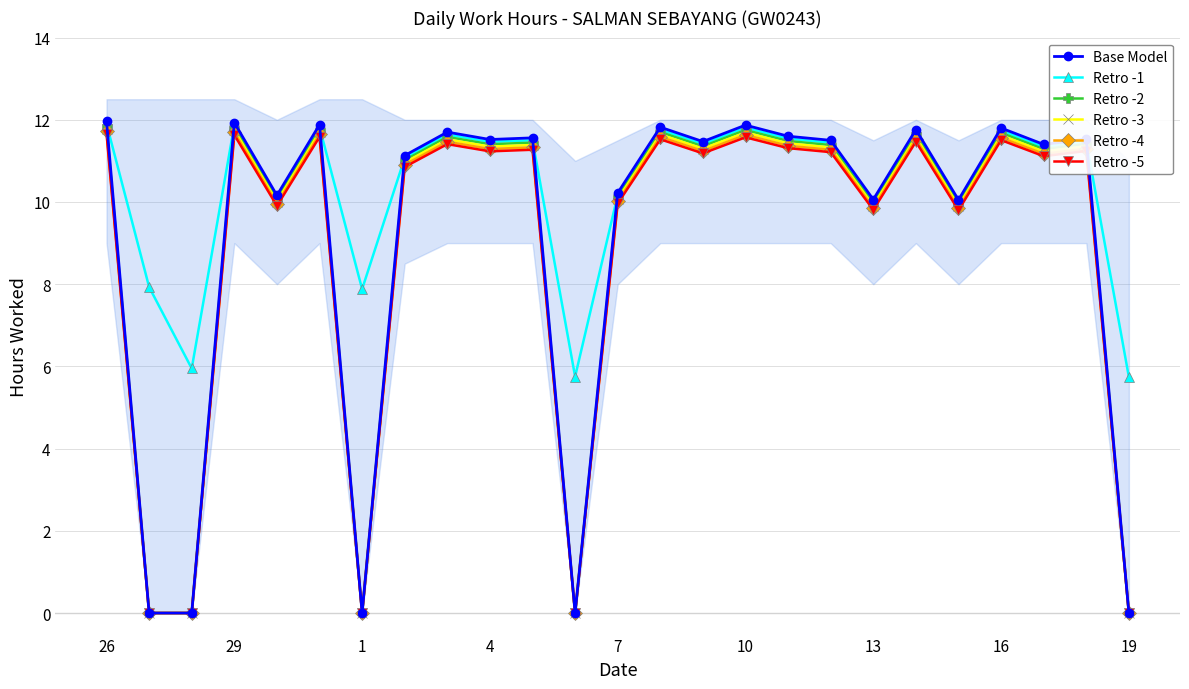

What is the difference between the maximum and minimum values in the Retro -1 series?

6.2